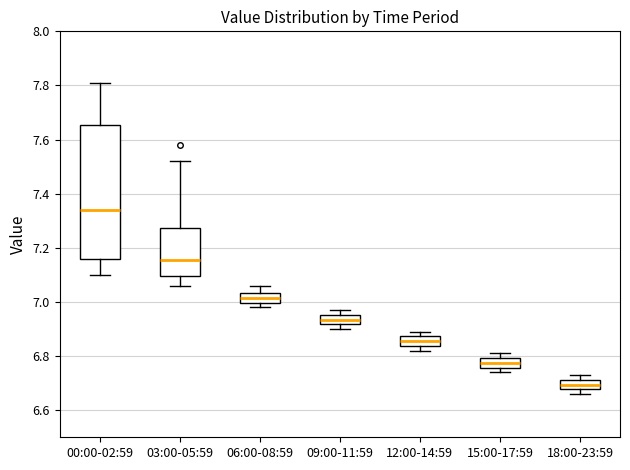

Reading left to right, transcribe this box plot: for each box, give where its median line is, the range the box spans, and where its two whiskers end, as read against the y-axis. The values are not printed on the chart, so give them approximately, as read against the axis.

00:00-02:59: median 7.34, box 7.16 to 7.66, whiskers 7.10 to 7.82
03:00-05:59: median 7.16, box 7.10 to 7.28, whiskers 7.06 to 7.52
06:00-08:59: median 7.02, box 7.00 to 7.04, whiskers 6.98 to 7.06
09:00-11:59: median 6.94, box 6.92 to 6.96, whiskers 6.90 to 6.98
12:00-14:59: median 6.86, box 6.84 to 6.88, whiskers 6.82 to 6.90
15:00-17:59: median 6.78, box 6.76 to 6.80, whiskers 6.74 to 6.82
18:00-23:59: median 6.70, box 6.68 to 6.72, whiskers 6.66 to 6.74